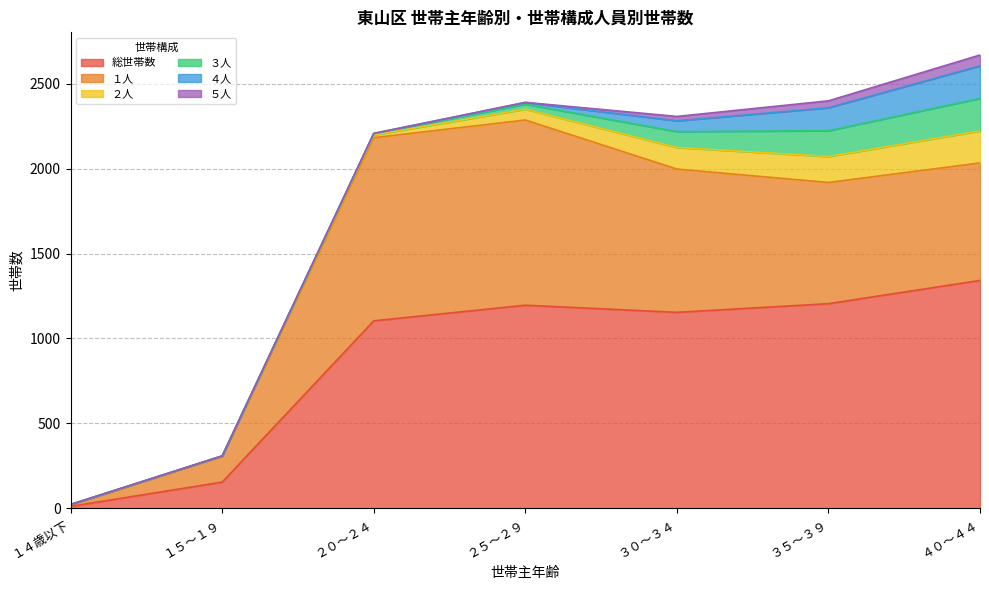

Reading left to right, what are all the values shown in this chart?

総世帯数: 11	154	1104	1196	1154	1205	1342
１人: 9	150	1079	1091	844	714	692
２人: 2	4	16	64	127	153	189
３人: 0	0	8	29	94	152	191
４人: 0	0	1	10	63	135	192
５人: 0	0	0	1	26	41	64